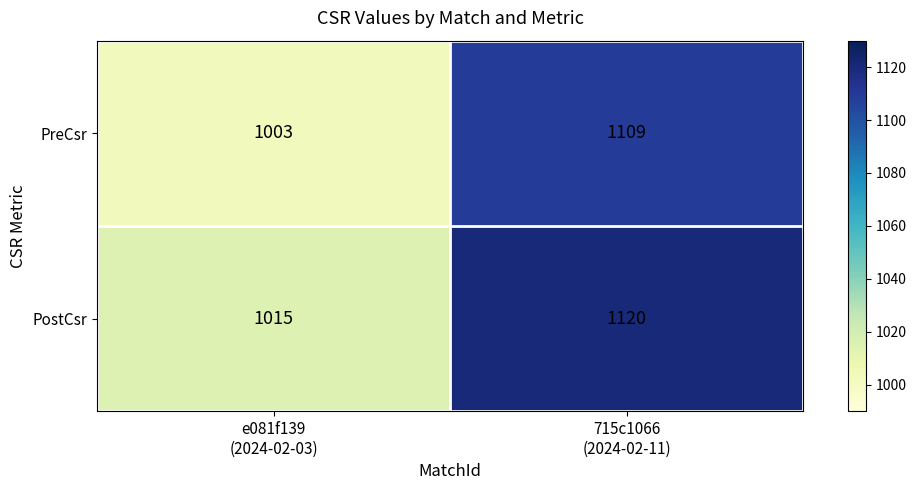

Which series has the largest total across all categories?

PostCsr